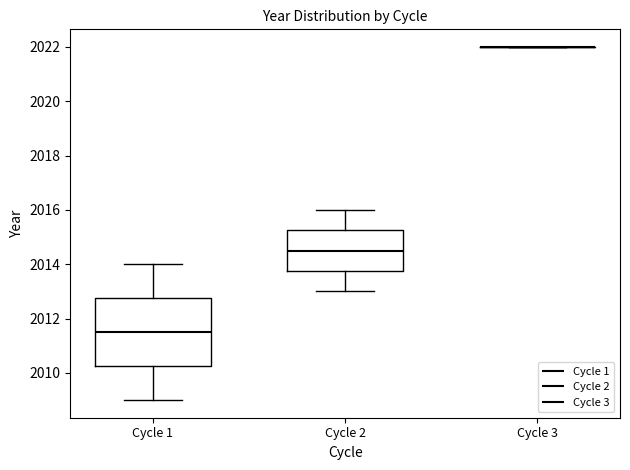

Reading left to right, transcribe this box plot: for each box, give where its median line is, the range the box spans, and where its two whiskers end, as read against the y-axis. The values are not printed on the chart, so give them approximately, as read against the axis.

Cycle 1: median 2011.6, box 2010.2 to 2012.8, whiskers 2009.0 to 2014.0
Cycle 2: median 2014.6, box 2013.8 to 2015.2, whiskers 2013.0 to 2016.0
Cycle 3: box collapsed to a line at 2022.0, whiskers 2022.0 to 2022.0